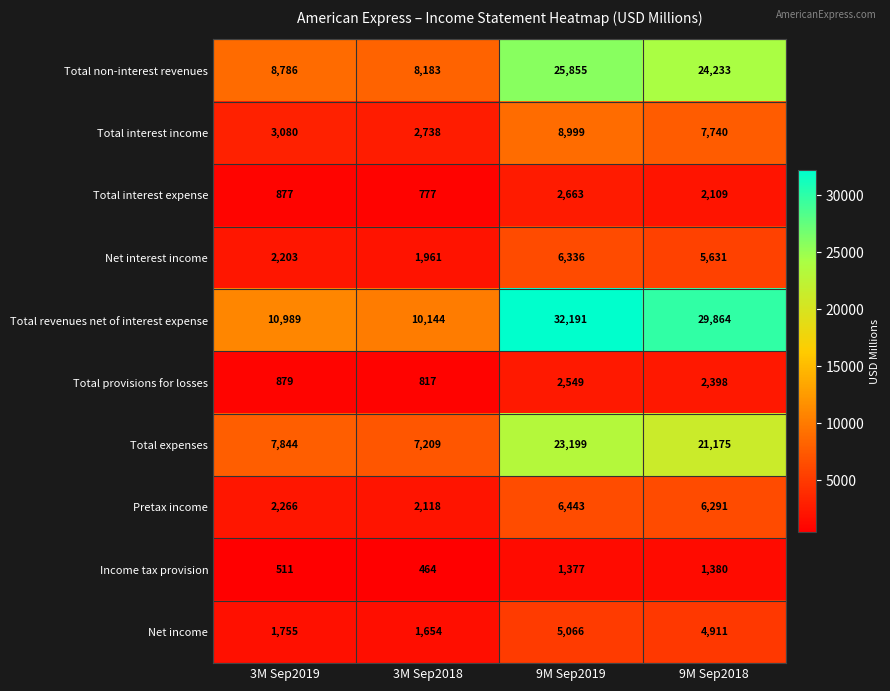

What is the approximate value of Total non-interest revenues at 3M Sep2019?

8786